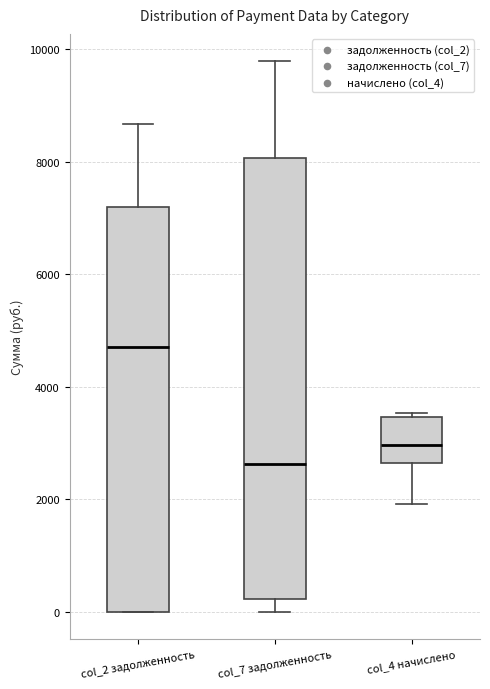

Reading left to right, transcribe this box plot: for each box, give where its median line is, the range the box spans, and where its two whiskers end, as read against the y-axis. The values are not printed on the chart, so give them approximately, as read against the axis.

col_2 задолженность: median 4800, box 0 to 7200, whiskers 0 to 8600
col_7 задолженность: median 2600, box 200 to 8000, whiskers 0 to 9800
col_4 начислено: median 3000, box 2600 to 3400, whiskers 2000 to 3600